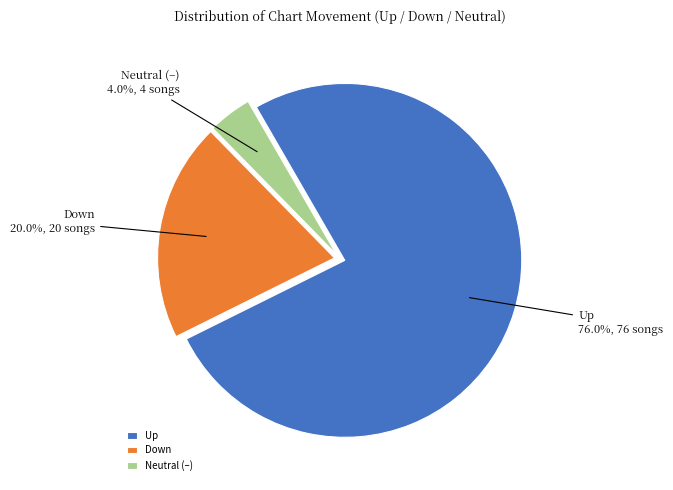

Approximately how many times larger is the value at Up compared to Neutral (–)?

19.0